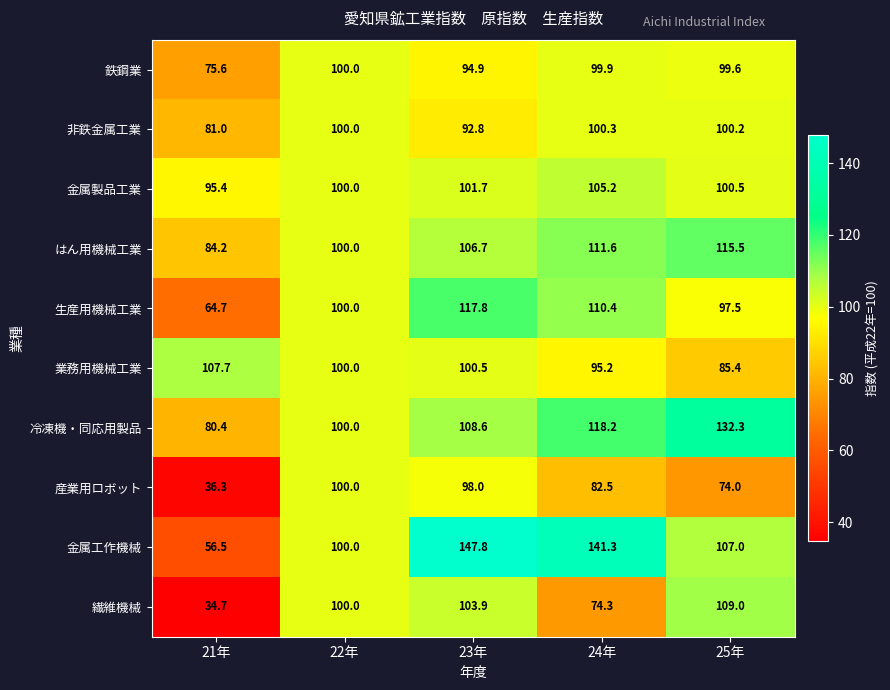

Which series has the largest total across all categories?

金属工作機械